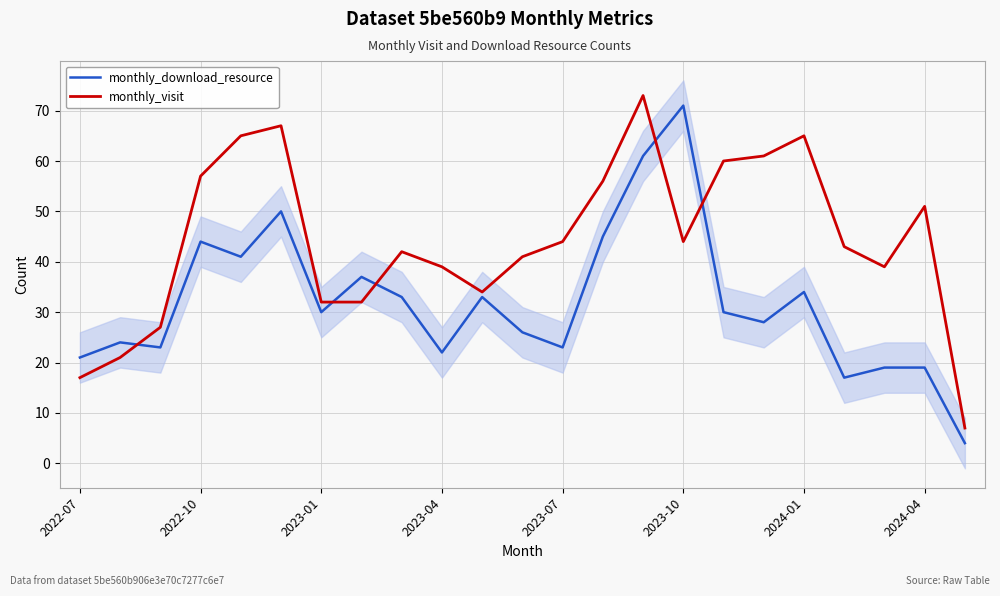

Read the monthly_download_resource value at 22.

4